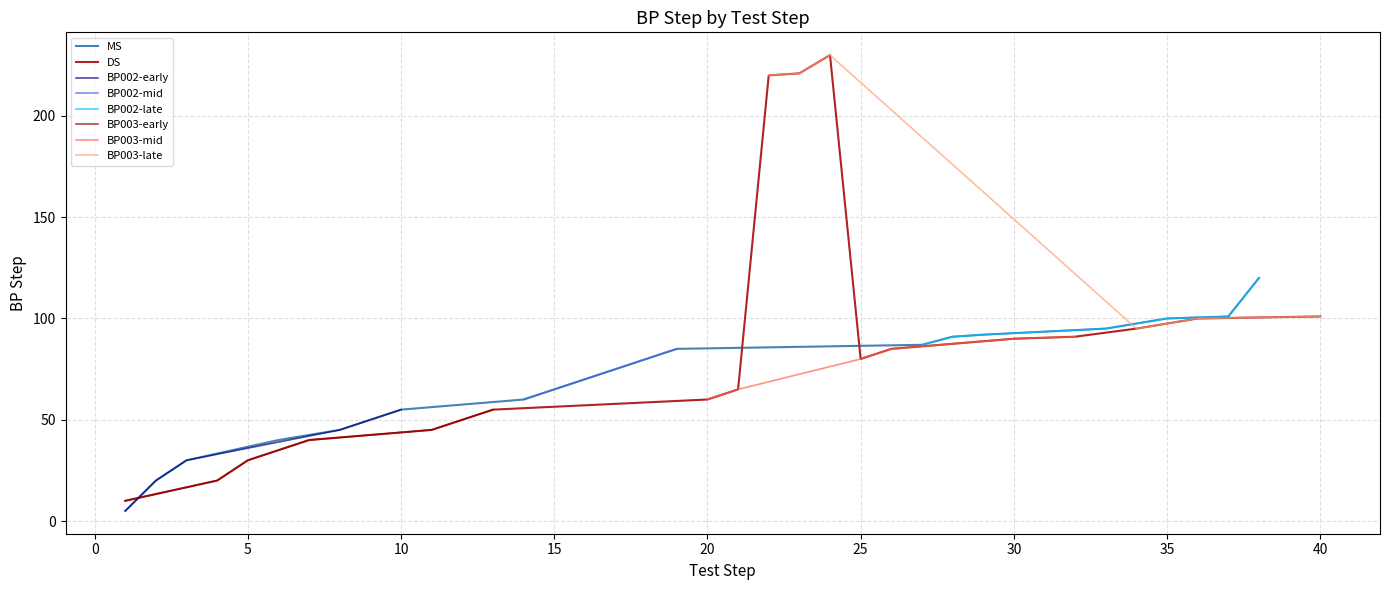

The value of MS at 35 is 165. True or false?

False